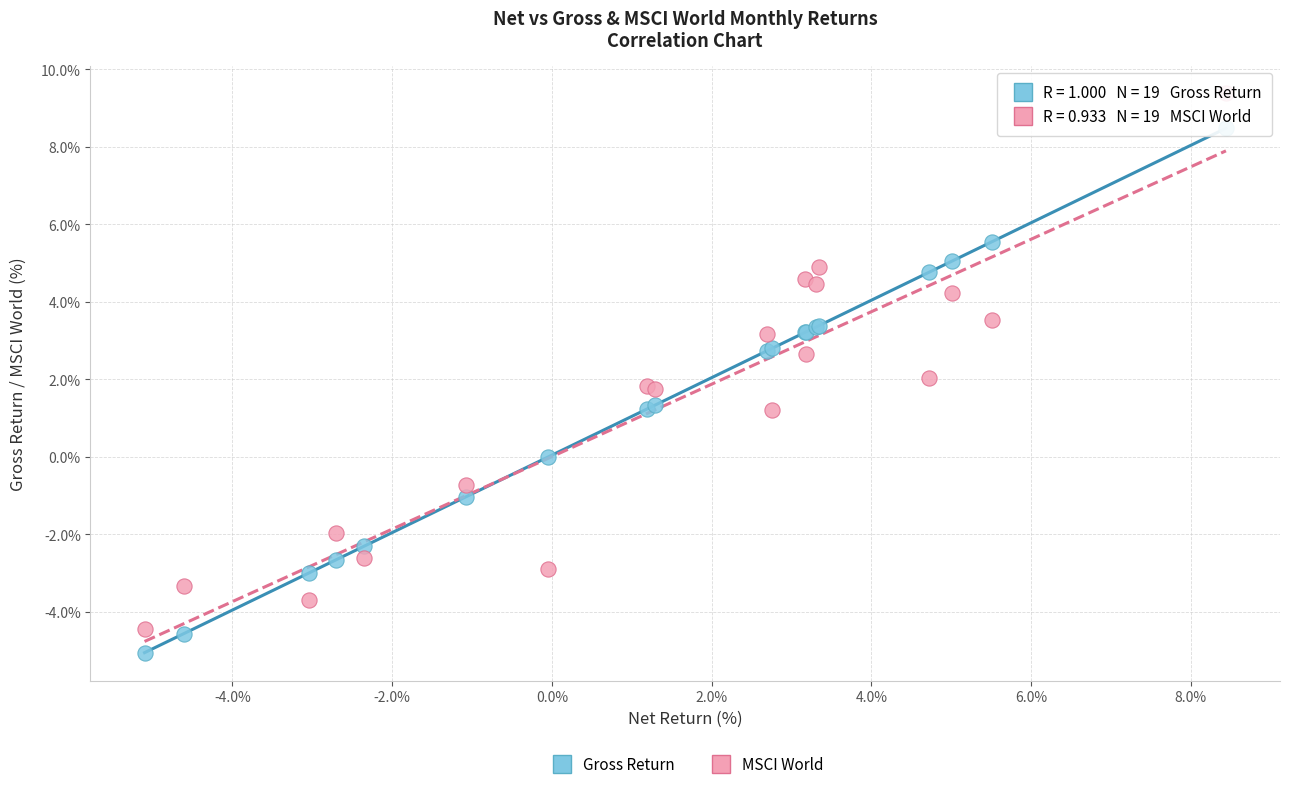

Which series reaches the minimum Y coordinate?

Gross Return